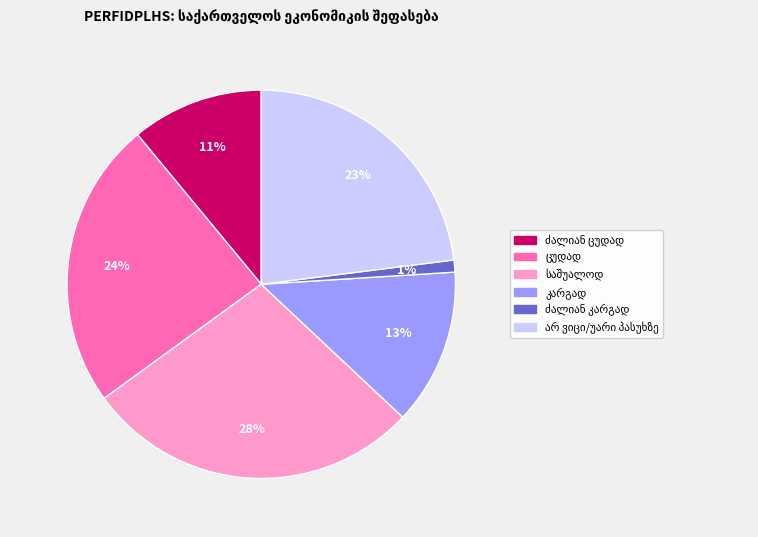

To the nearest percent, what is the difference between the largest and smallest slice percentages?

27%